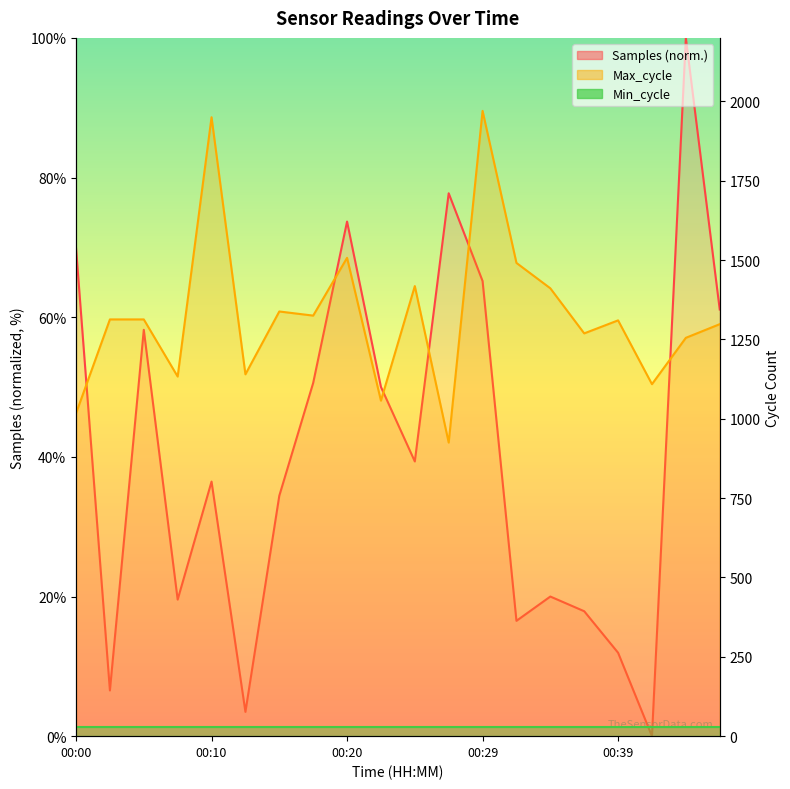

True or false: Samples (normalized) has a value of 177.6 at 18.

False